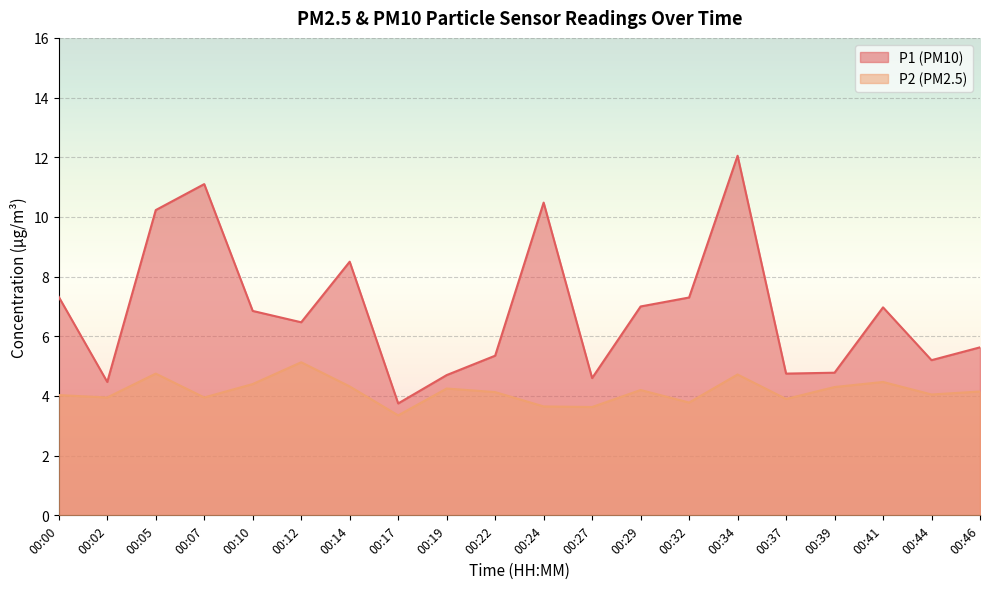

What is the highest value of the P1 series?

12.1